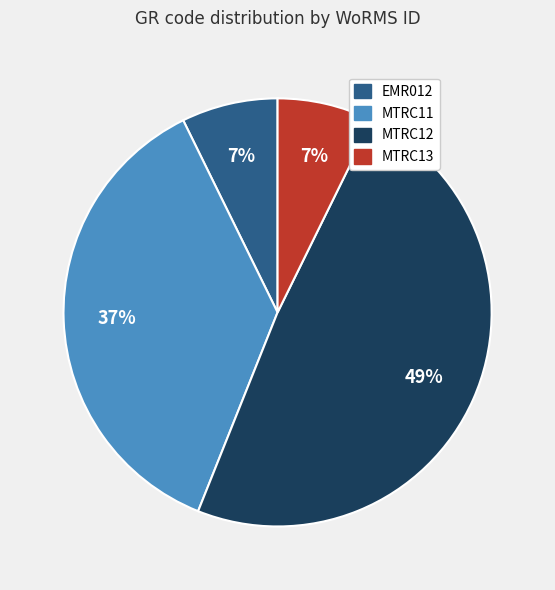

True or false: MTRC12 accounts for 49% of the total.

True